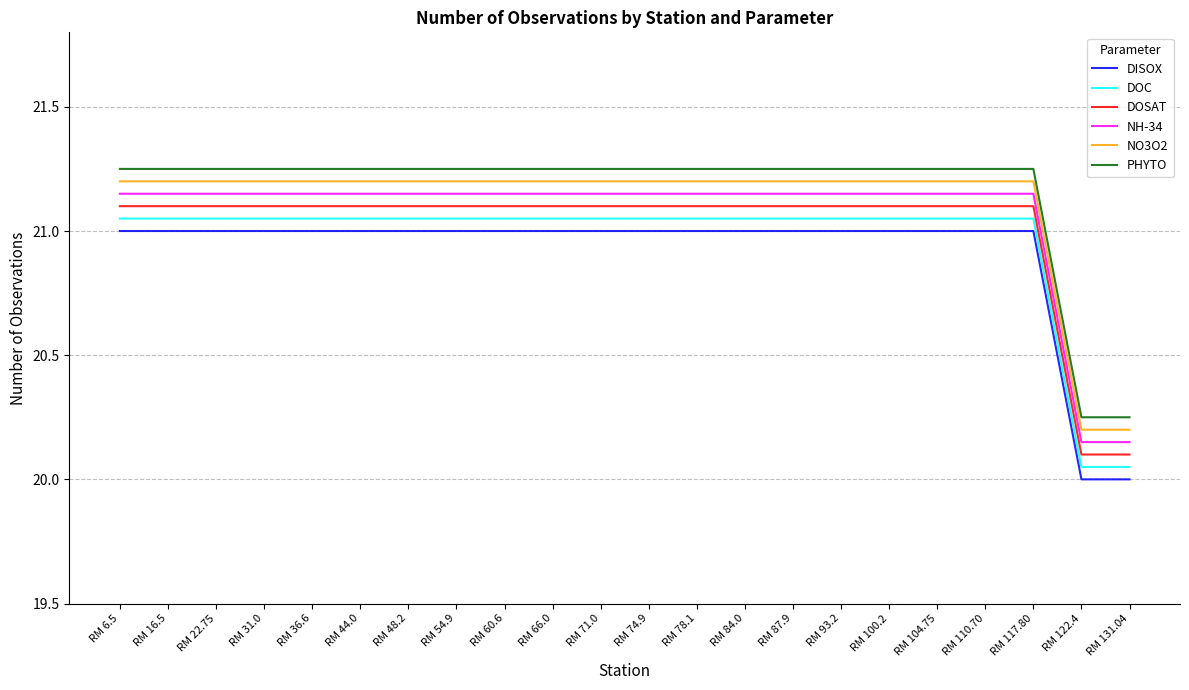

Is the value of PHYTO at RM 22.75 greater than the value of DOSAT at RM 78.1?

Yes